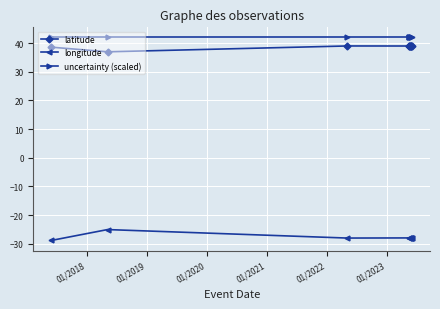

What is the maximum value shown in the chart?

42.0